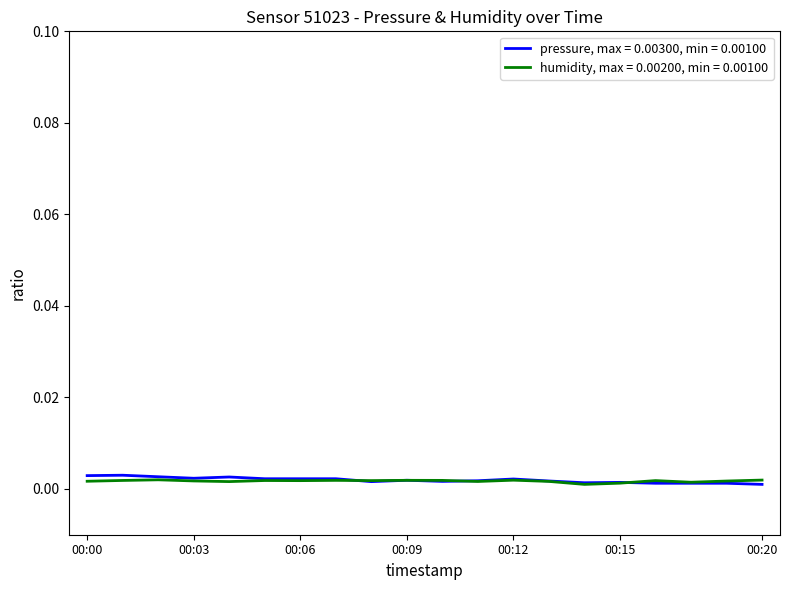

Rank the series by their maximum value, from lowest to highest.

humidity, max = 0.00200, min = 0.00100, pressure, max = 0.00300, min = 0.00100